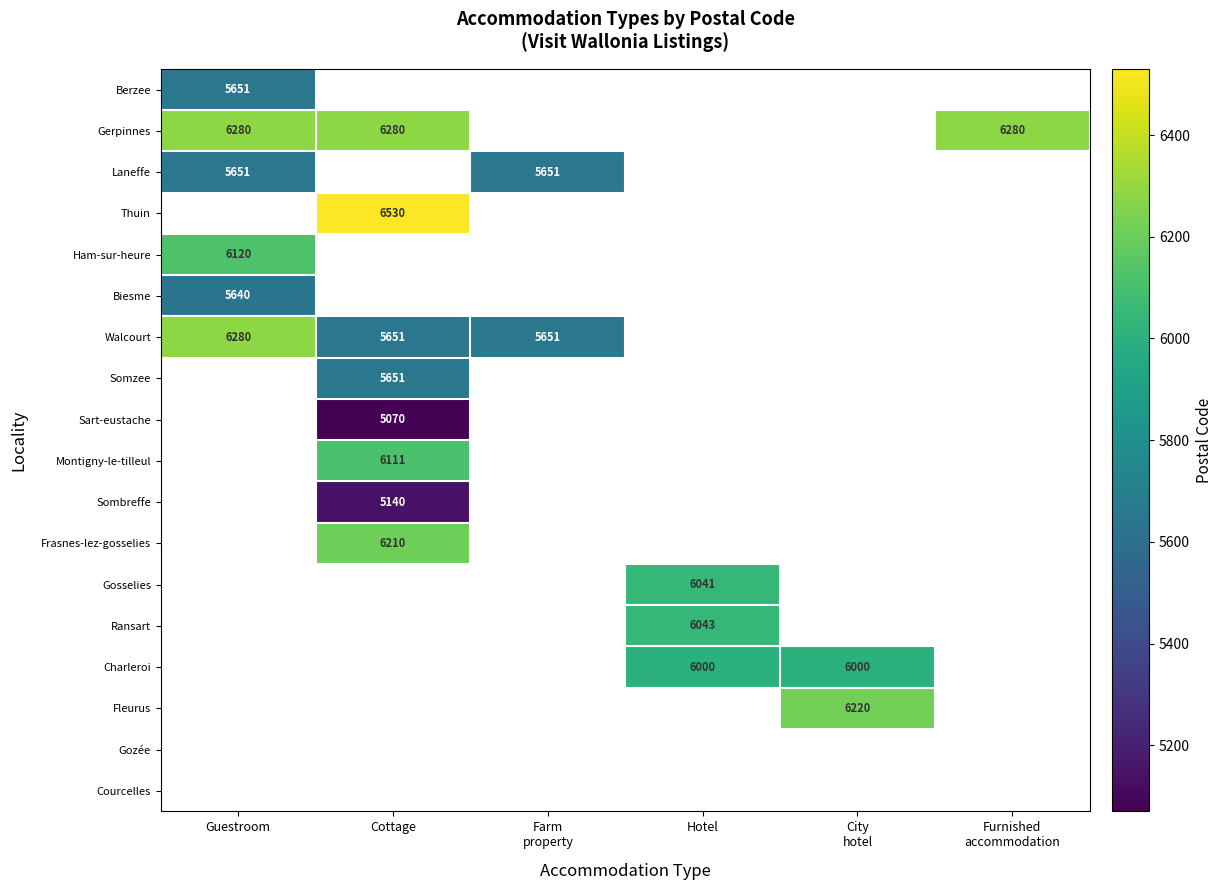

At which label is Ham-sur-heure closest to 6120?

Guestroom